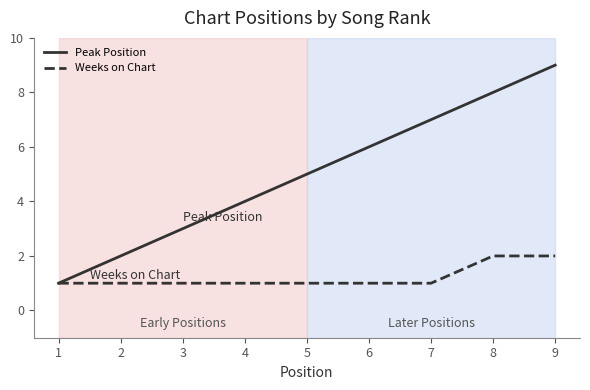

At which category is the sum across all series the highest?

9